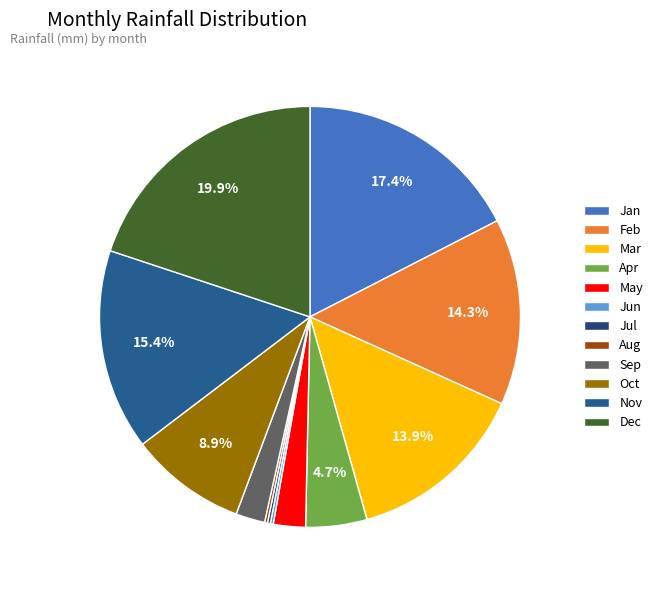

Do Jun and Feb together represent more than half of the pie?

No